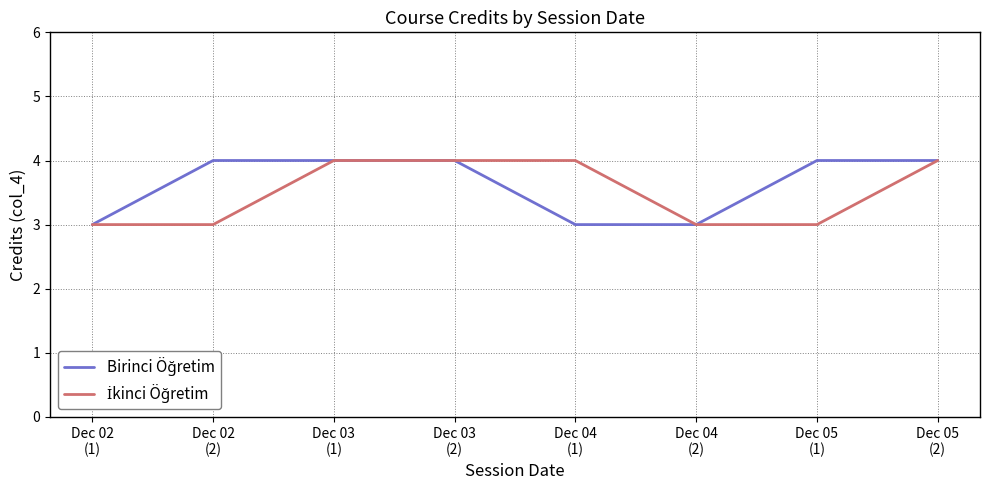

What is the maximum value shown in the chart?

4